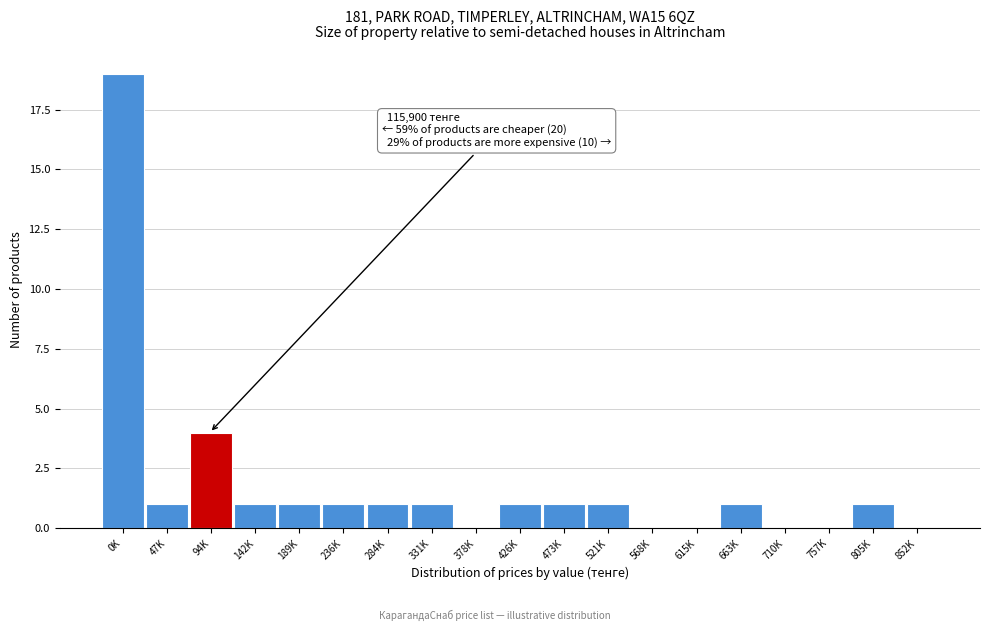

Reading left to right, list all the values displayed in this chart.

0K=19	47K=1	94K=4	142K=1	189K=1	236K=1	284K=1	331K=1	378K=0	426K=1	473K=1	521K=1	568K=0	615K=0	663K=1	710K=0	757K=0	805K=1	852K=0